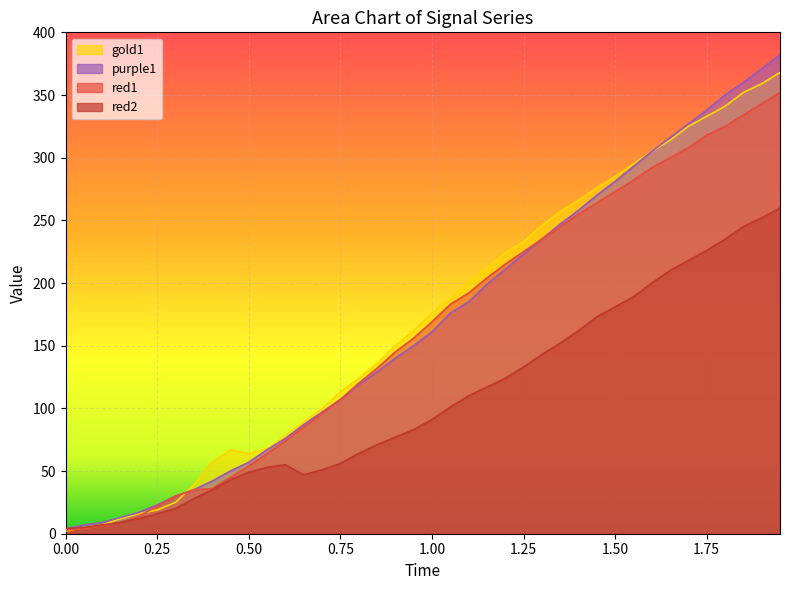

True or false: purple1 and red1 cross at least once.

False